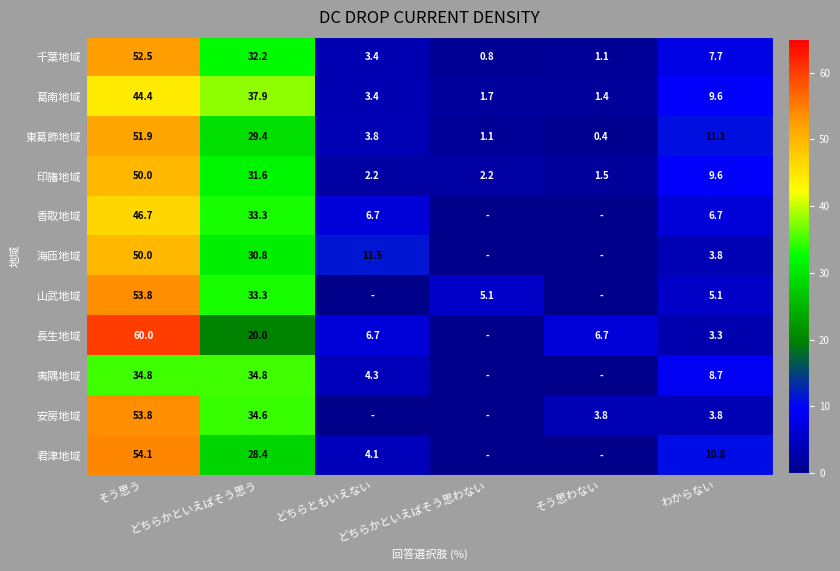

How many values in the 印旛地域 series are below 9?

3